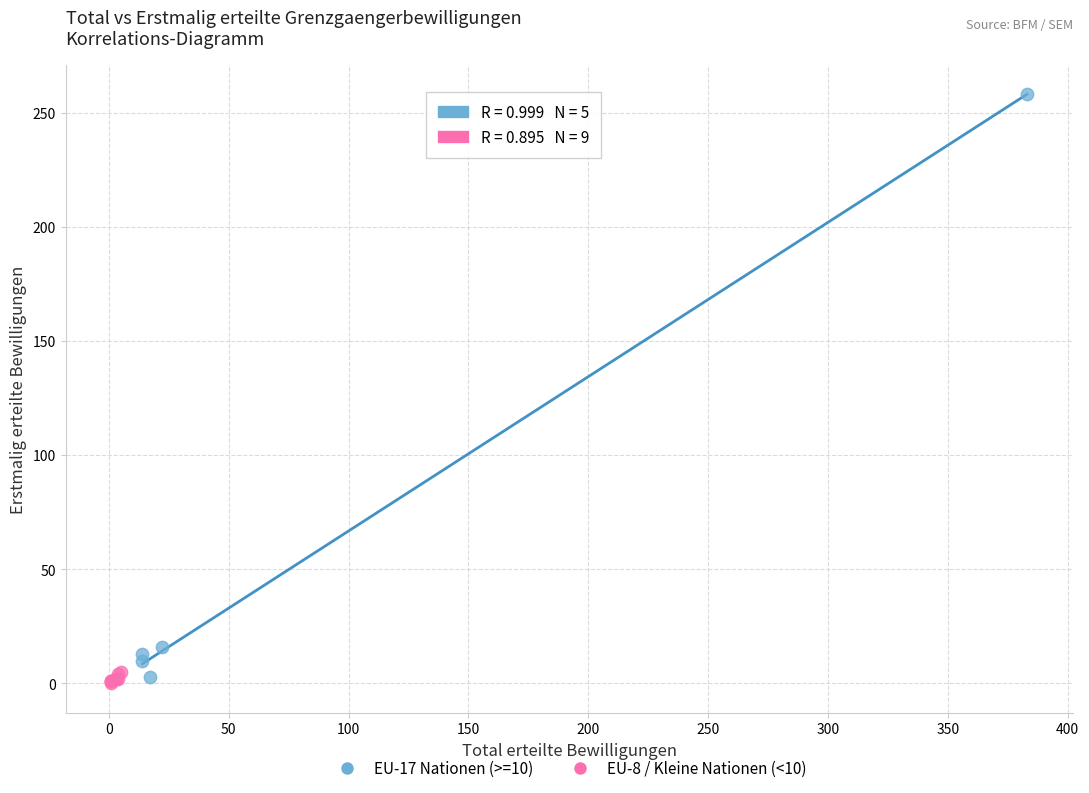

Which series contains the lowest Y value?

EU-8 / Kleine Nationen (<10)